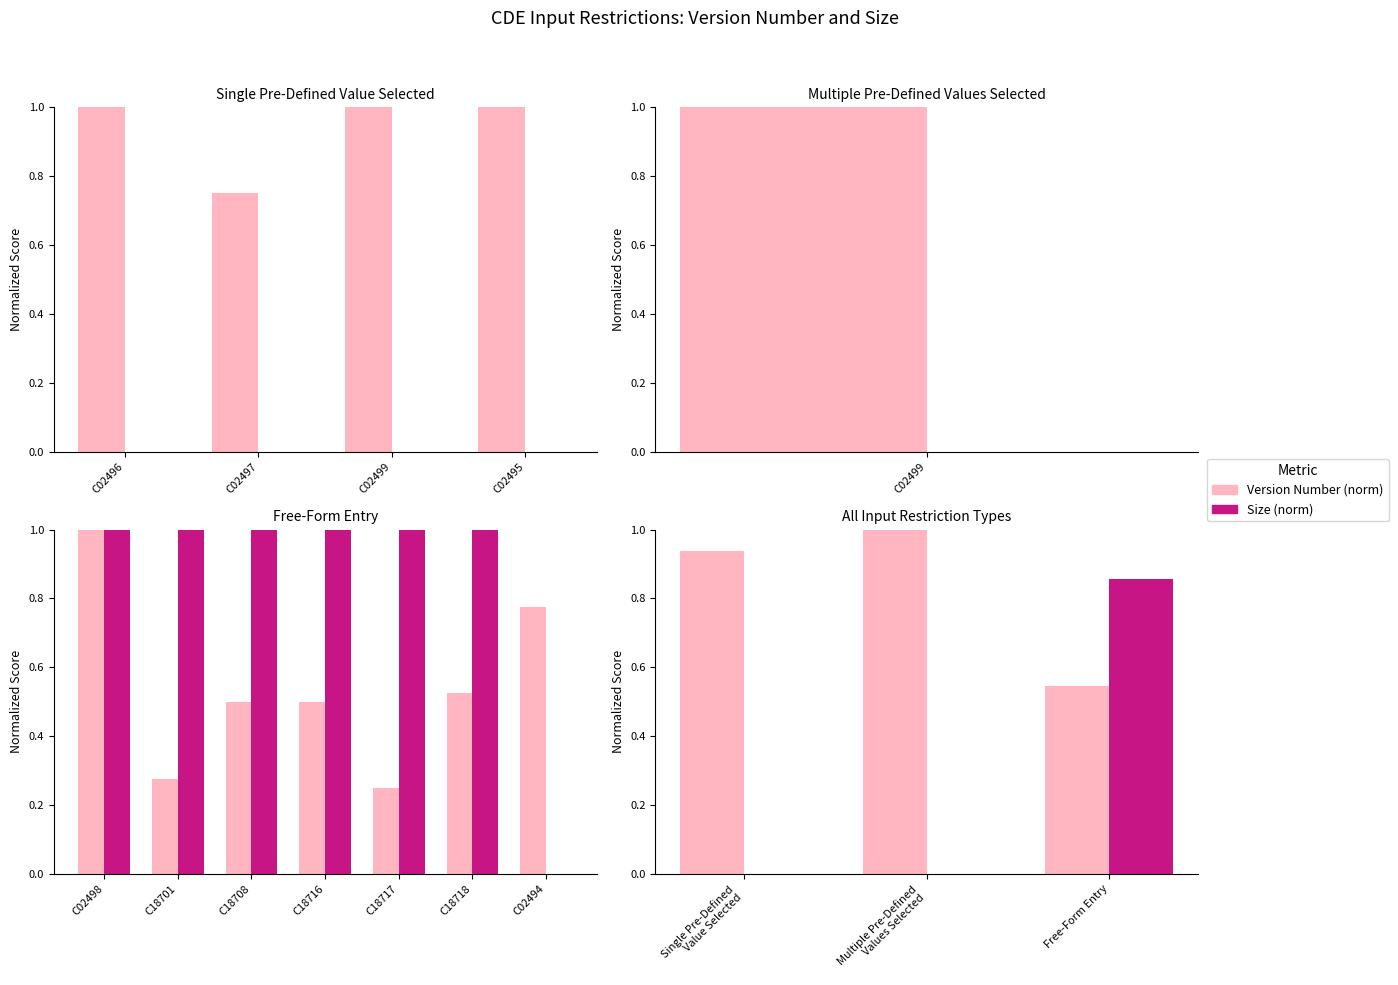

Which series has the largest total across all categories?

Version Number (norm)